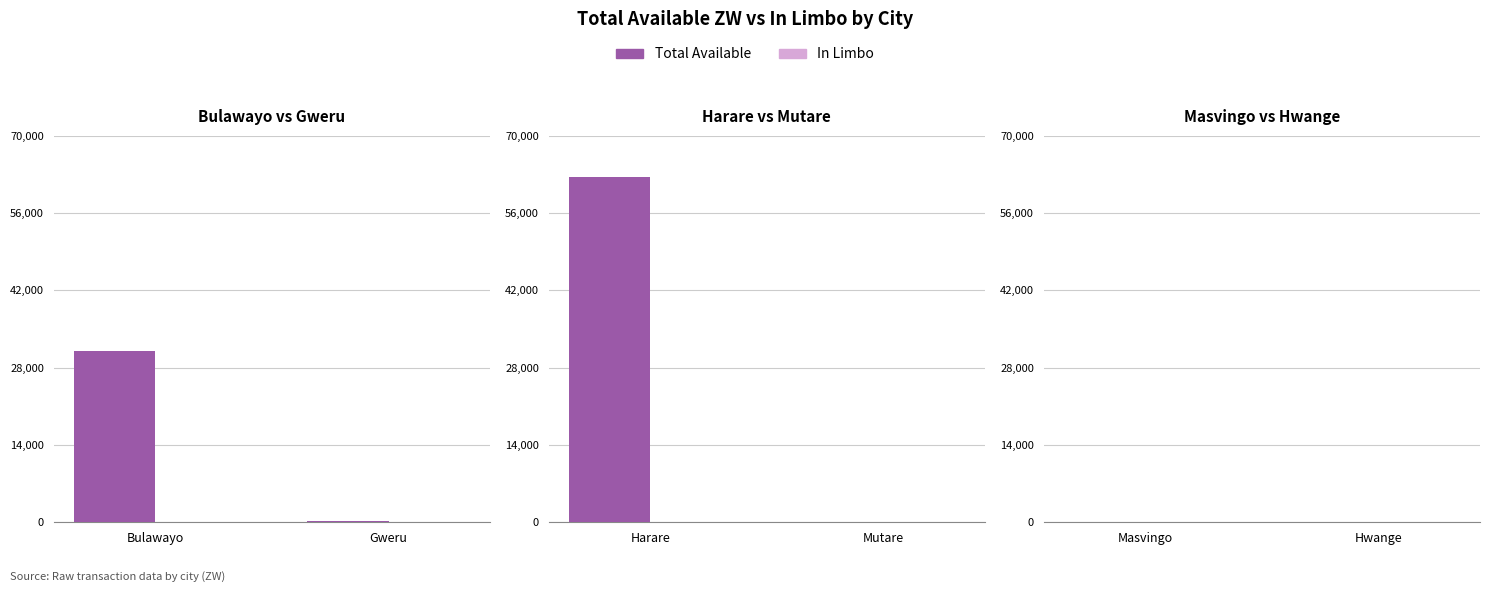

What are all the series names shown in the legend?

Total Available, In Limbo